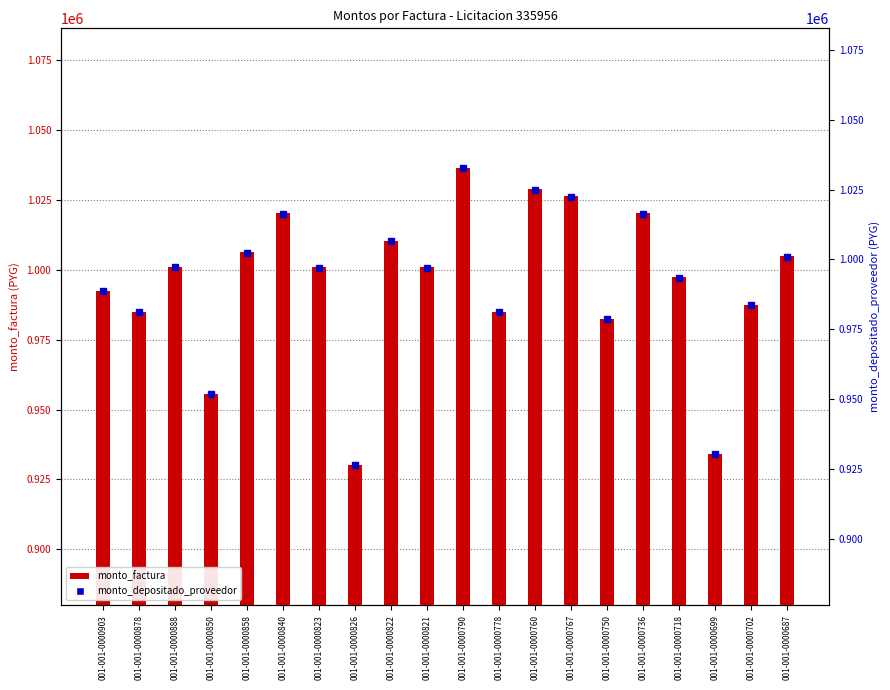

What are all the series names shown in the legend?

monto_factura, monto_depositado_proveedor